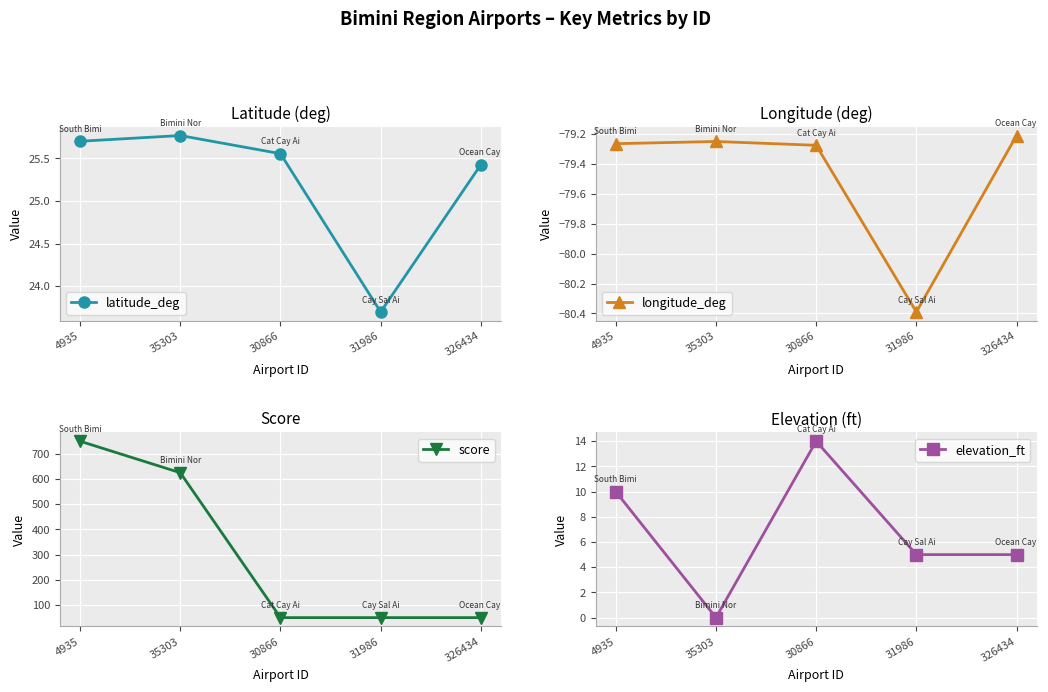

At which category does longitude_deg reach its first local valley?

31986